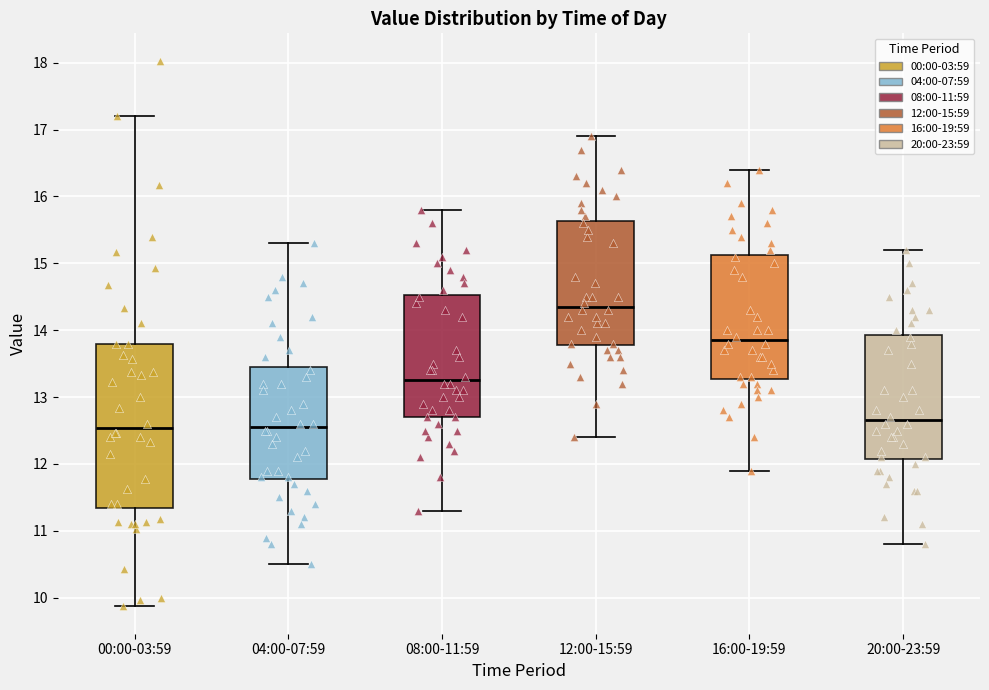

Comparing the boxes themselves (not the whiskers), which one is the tallest?

00:00-03:59